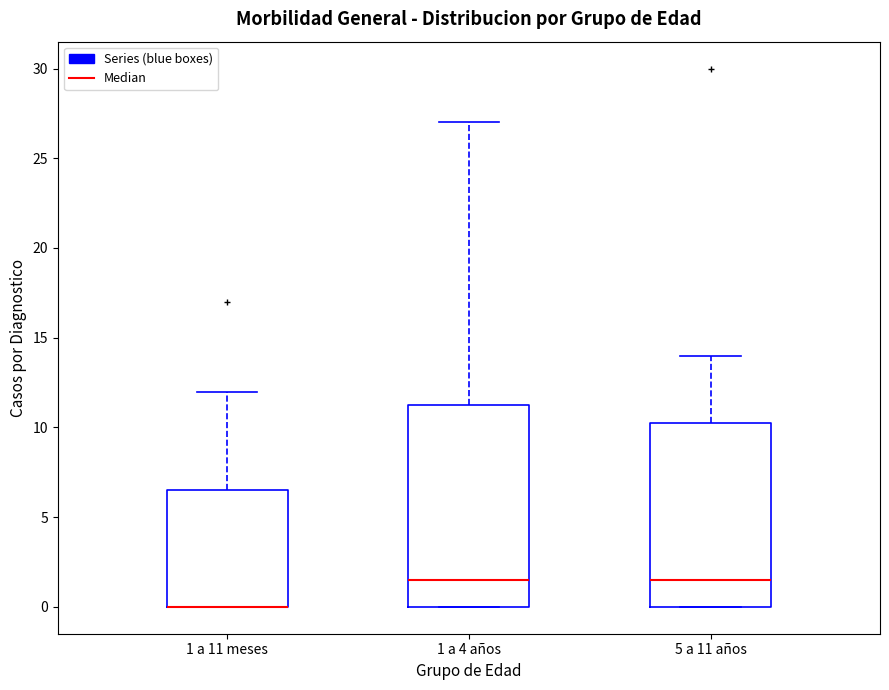

Where does the median line of the box for 1 a 4 años sit on the y-axis? The values are not printed on the chart, so give them approximately, as read against the axis.

1.5